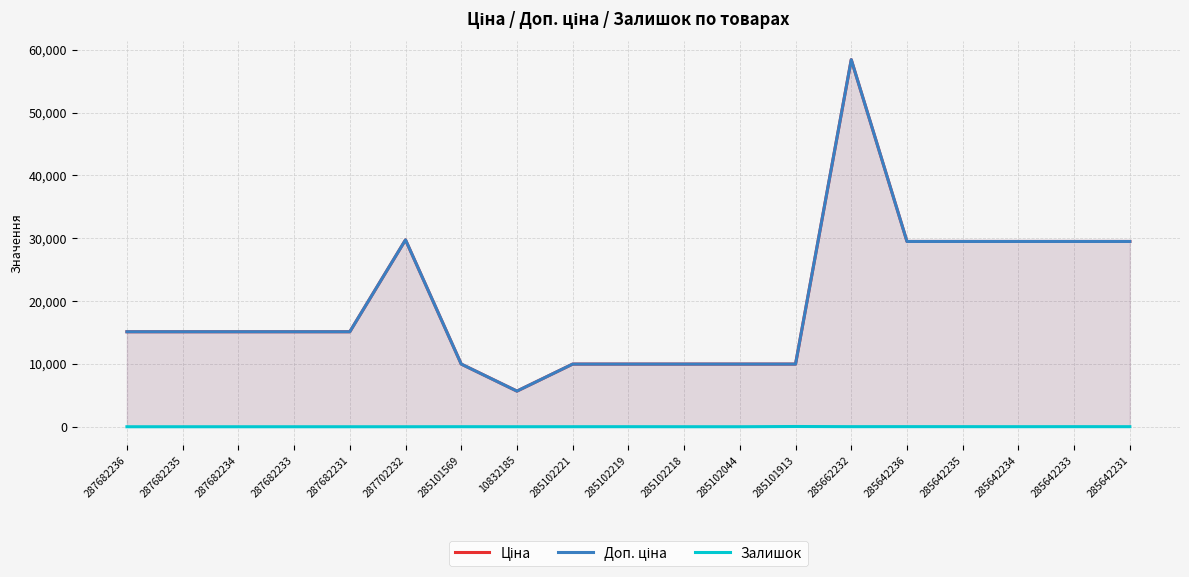

What is the label of the 6th point from the left?

287702232